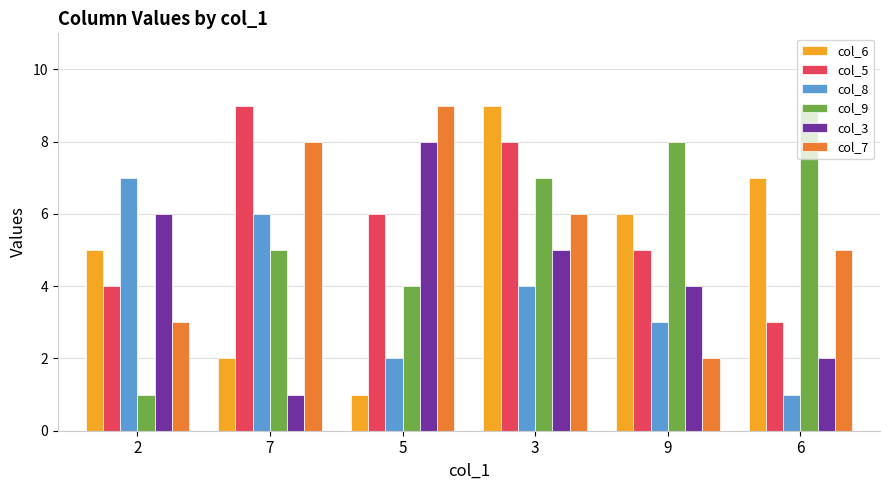

What is the label of the 5th bar from the left?

9